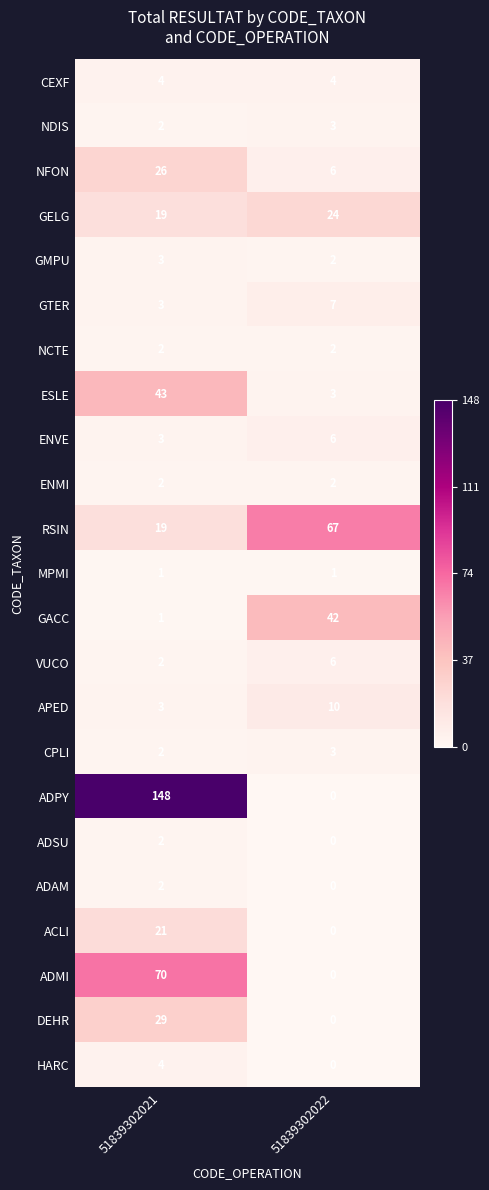

List the labels in order of ADMI value, smallest first.

51839302022, 51839302021